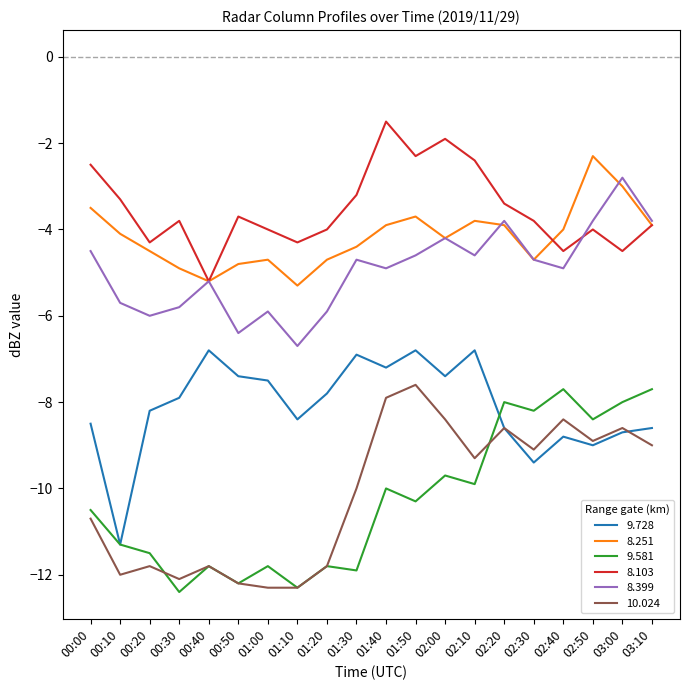

What is the lowest value of the 8.103 series?

-5.2